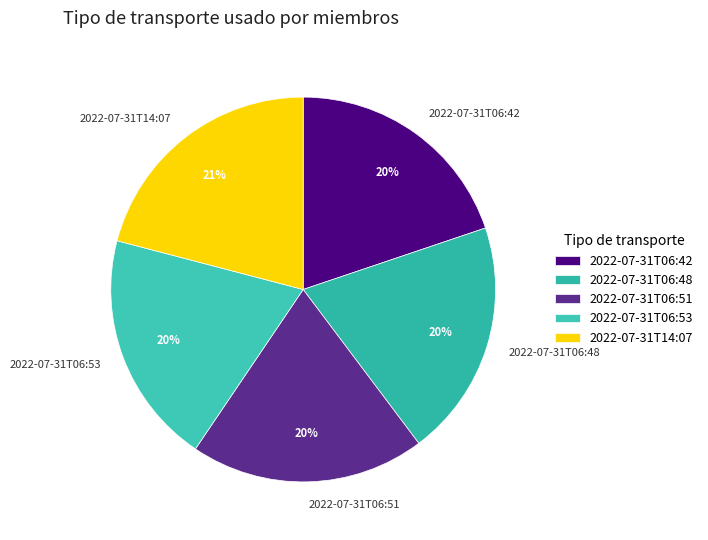

What is the ratio of the value at 2022-07-31T06:48 to the value at 2022-07-31T06:51?

1.0